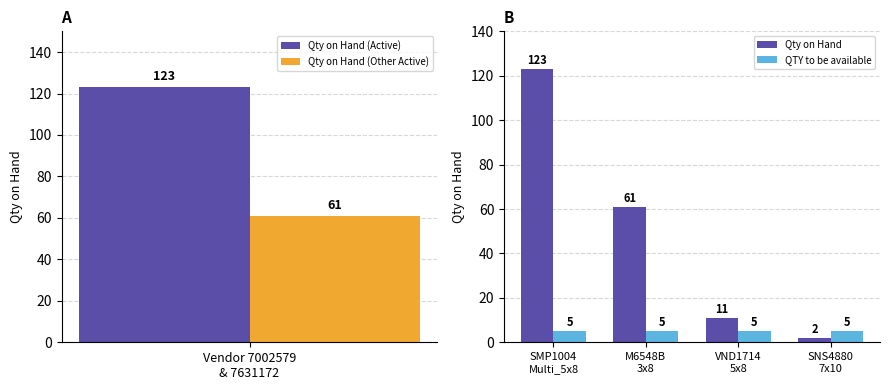

At how many categories does at least one series exceed 95?

1